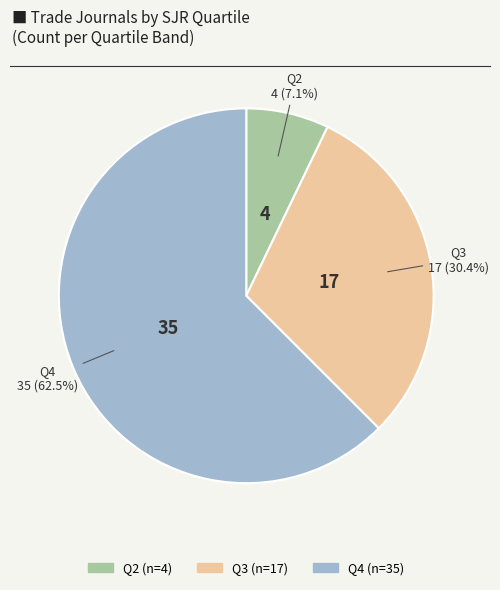

Rank the categories by value from highest to lowest.

Q4, Q3, Q2